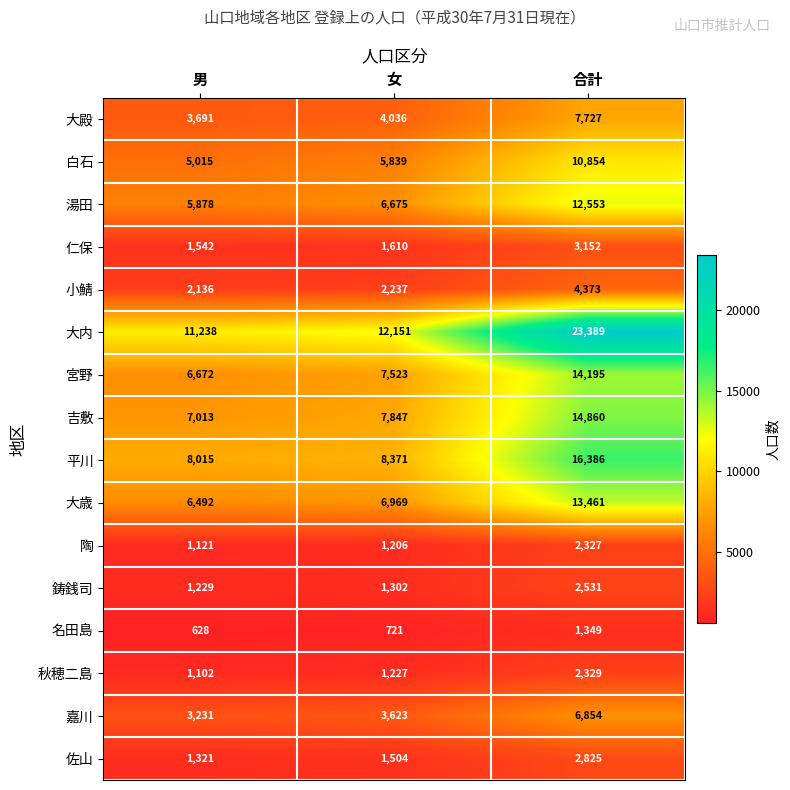

What is the difference between the maximum and minimum values in the 仁保 series?

1610